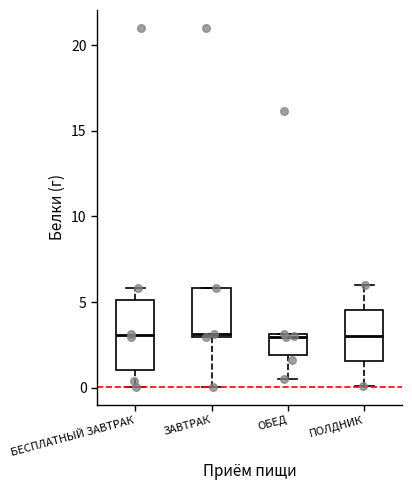

Where is the lower edge of the box for ЗАВТРАК on the y-axis? The values are not printed on the chart, so give them approximately, as read against the axis.

3.0